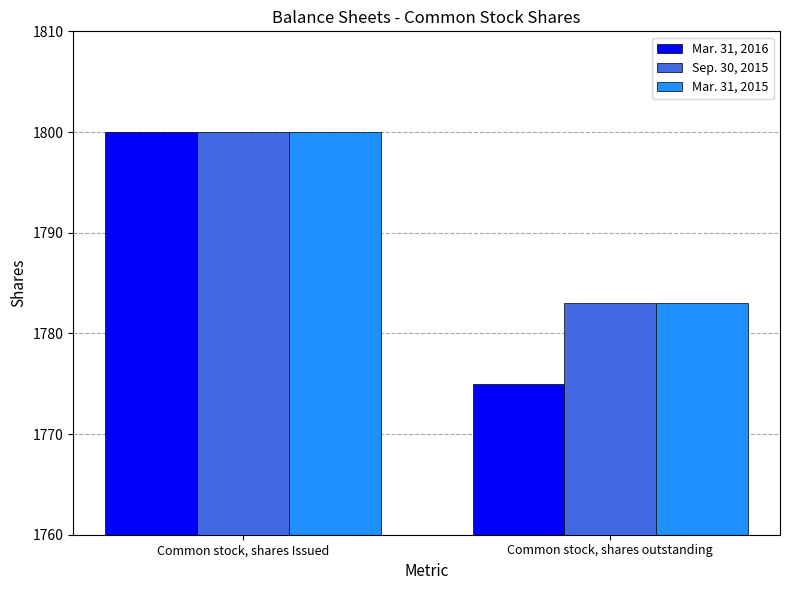

The Sep. 30, 2015 series shows 921 at Common stock, shares outstanding. True or false?

False